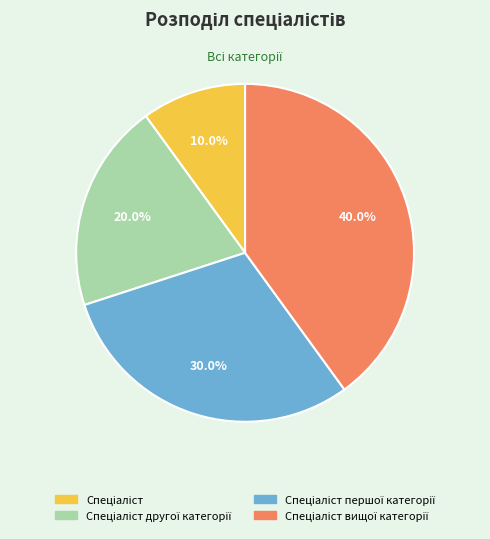

How many slices are in this pie chart?

4